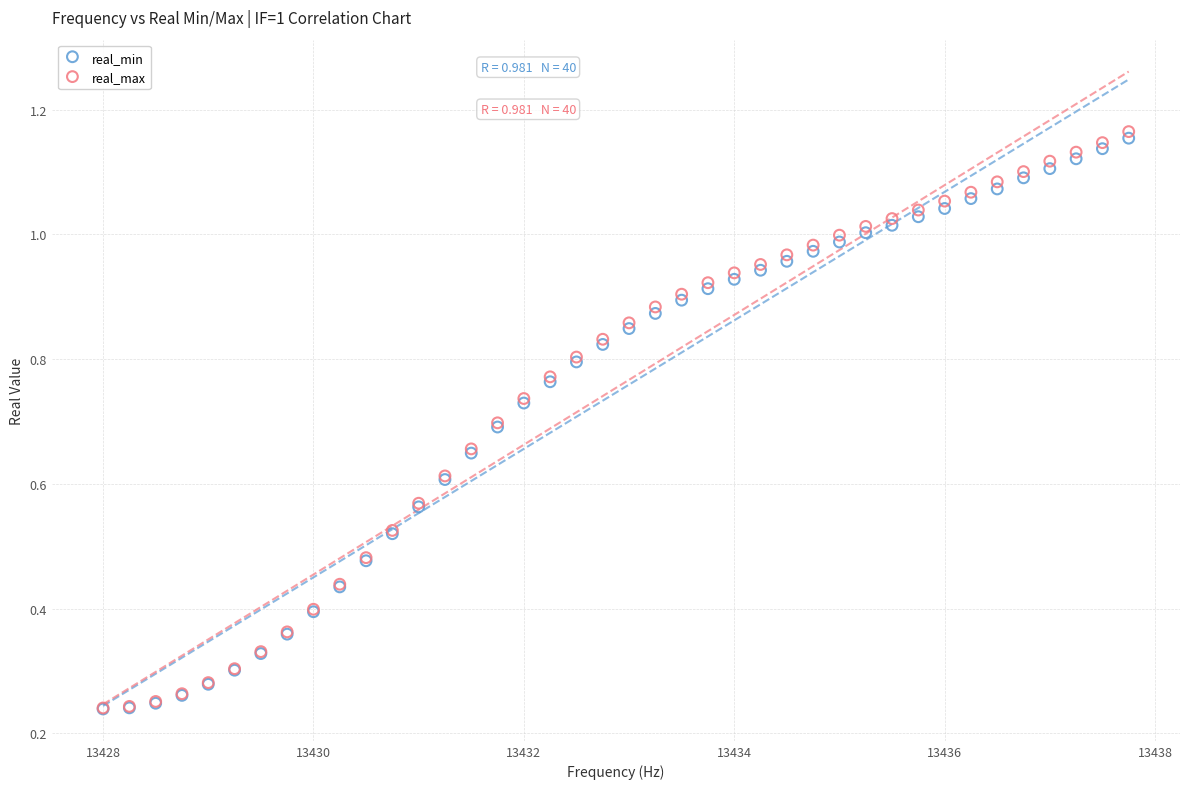

What are all the series names shown in the legend?

real_min, real_max